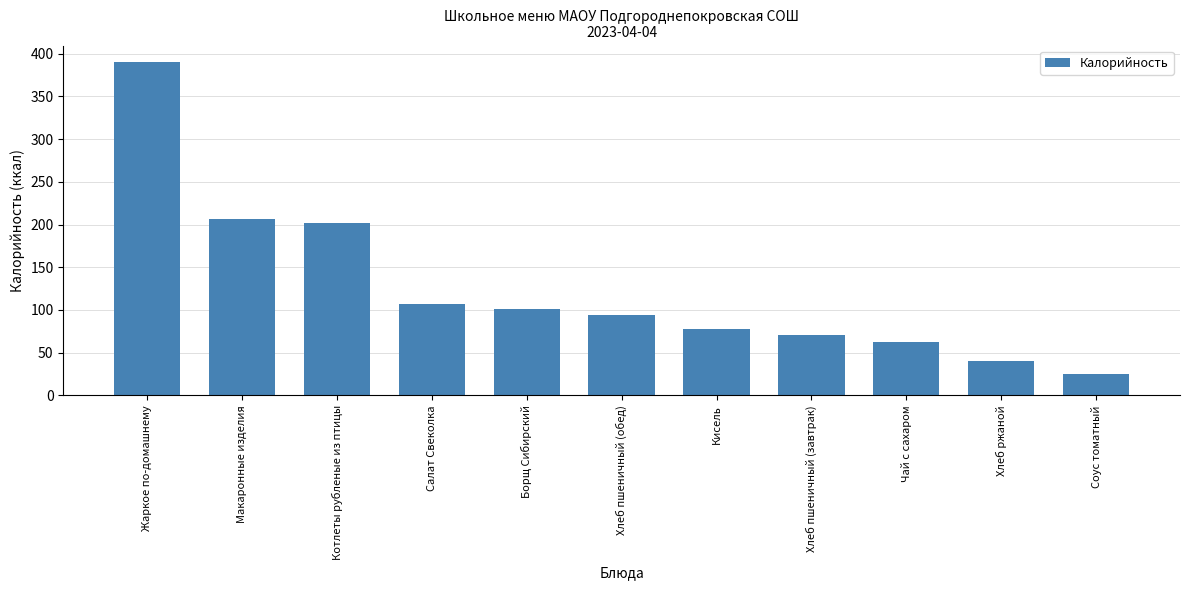

What is the average value?

125.3